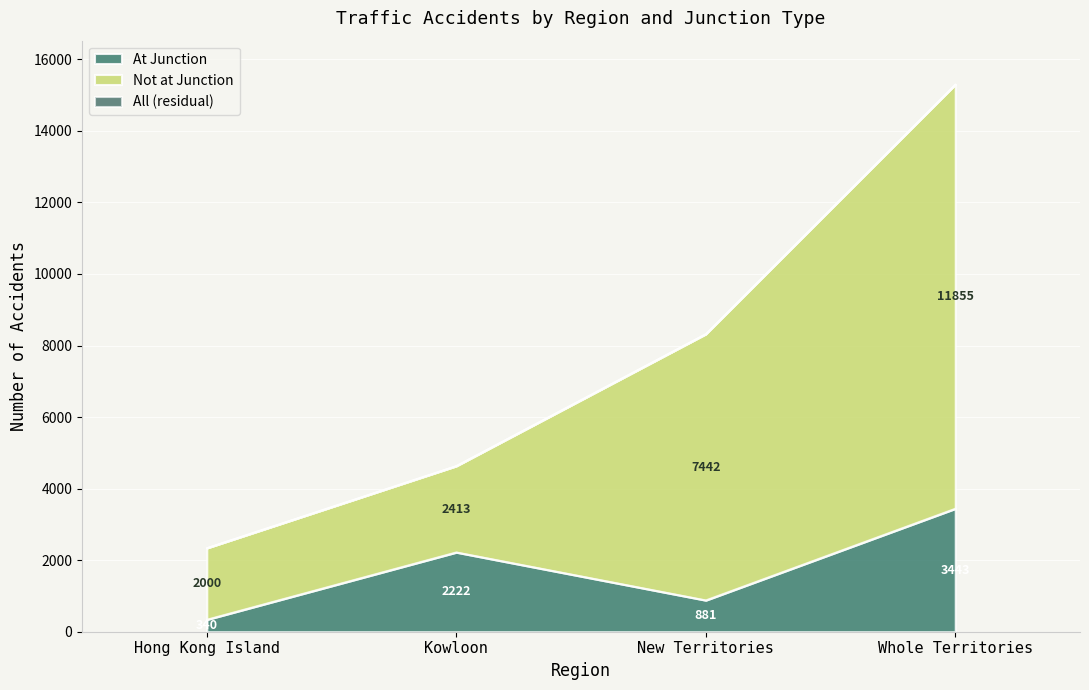

What are all the series names shown in the legend?

At Junction, Not at Junction, All